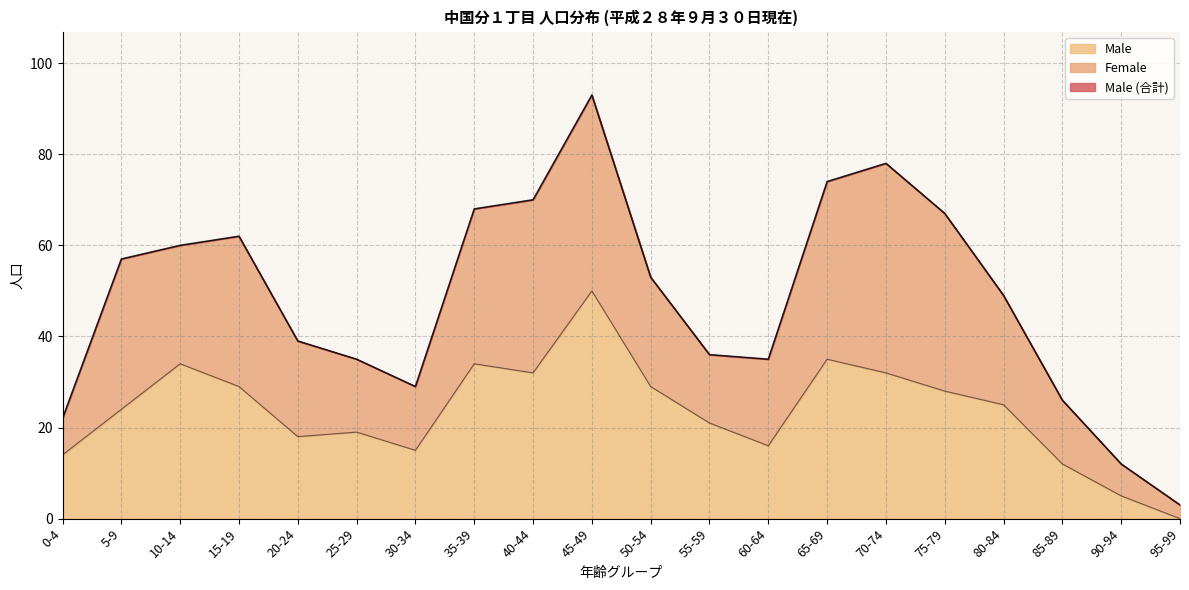

How many data points in Male (合計) are above 53?

9